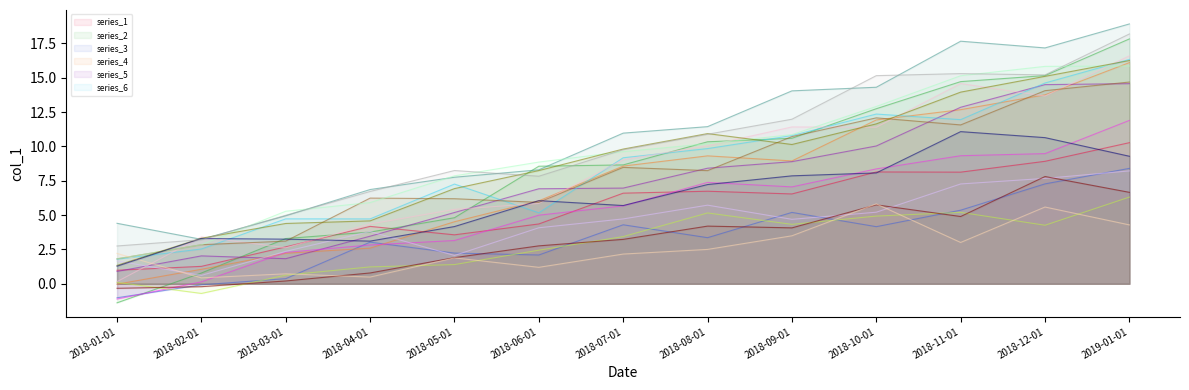

Reading right to left, transcribe all the data shown in this chart.

2019-01-01=16.1	2018-12-01=13.8	2018-11-01=12.7	2018-10-01=11.9	2018-09-01=8.9	2018-08-01=9.3	2018-07-01=8.6	2018-06-01=6.0	2018-05-01=4.5	2018-04-01=2.6	2018-03-01=2.2	2018-02-01=1.1	2018-01-01=-0.0